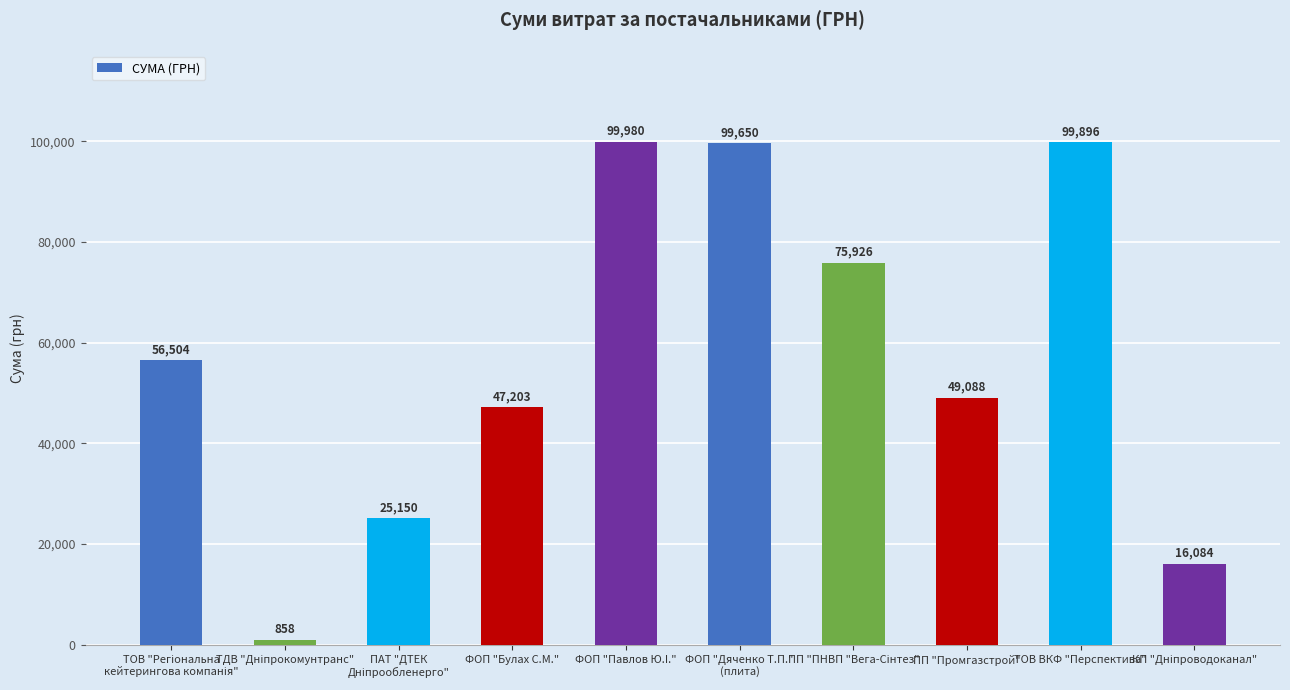

What is the sum of all values?

570338.8